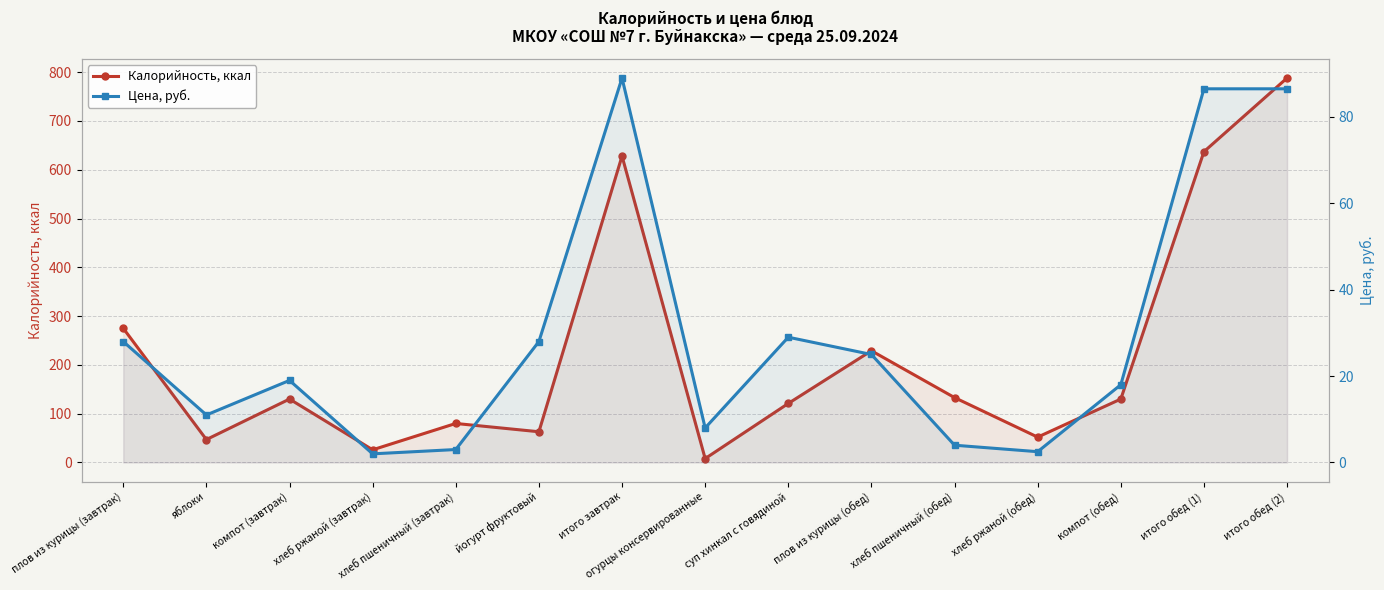

Reading right to left, transcribe all the data shown in this chart.

Калорийность, ккал: итого обед (2)=788.0	итого обед (1)=637.0	компот (обед)=130.0	хлеб ржаной (обед)=52.0	хлеб пшеничный (обед)=133.0	плов из курицы (обед)=229.0	суп хинкал с говядиной=121.0	огурцы консервированные=8.0	итого завтрак=628.0	йогурт фруктовый=63.0	хлеб пшеничный (завтрак)=80.0	хлеб ржаной (завтрак)=26.0	компот (завтрак)=130.0	яблоки=47.0	плов из курицы (завтрак)=275.0
Цена, руб.: итого обед (2)=86.5	итого обед (1)=86.5	компот (обед)=18.0	хлеб ржаной (обед)=2.5	хлеб пшеничный (обед)=4.0	плов из курицы (обед)=25.0	суп хинкал с говядиной=29.0	огурцы консервированные=8.0	итого завтрак=89.0	йогурт фруктовый=28.0	хлеб пшеничный (завтрак)=3.0	хлеб ржаной (завтрак)=2.0	компот (завтрак)=19.0	яблоки=11.0	плов из курицы (завтрак)=28.0